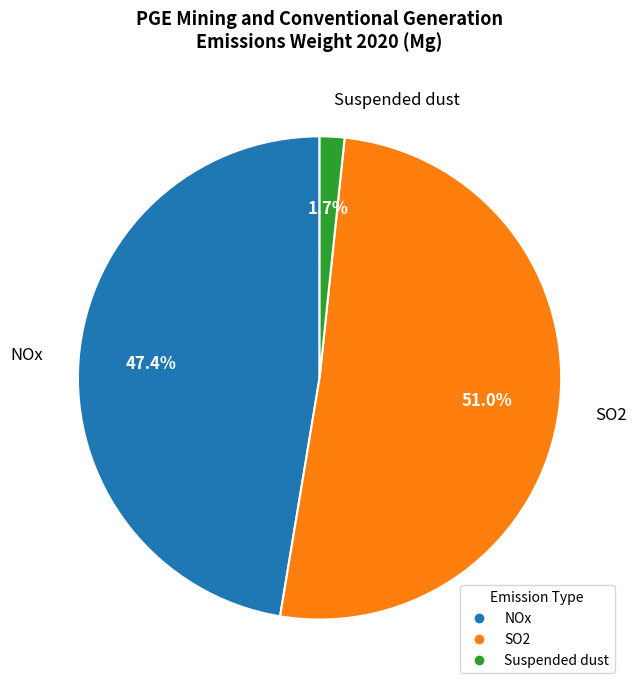

Does any single category account for the majority?

Yes